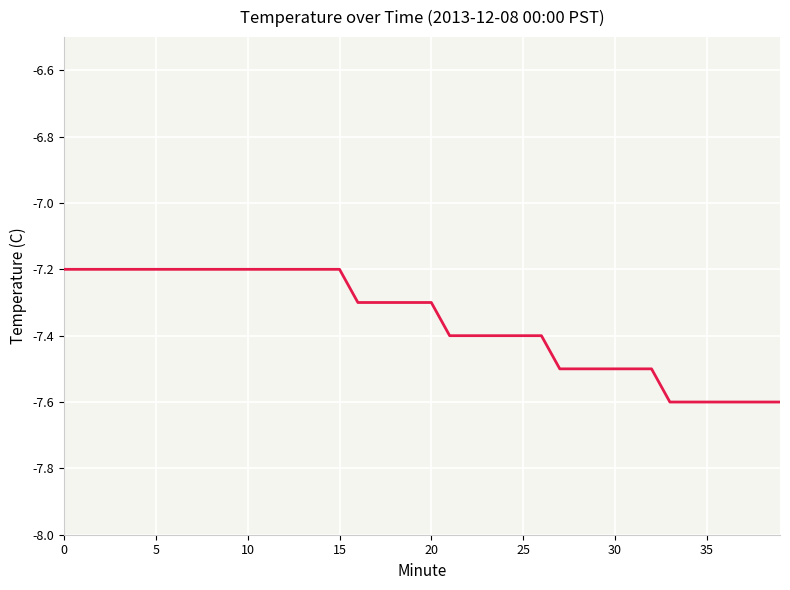

What is the minimum value shown in the chart?

-7.6